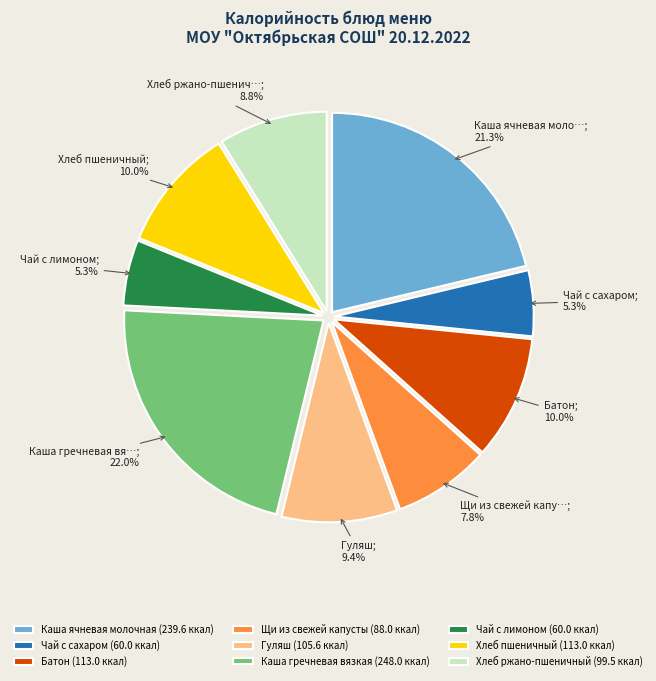

Which category has the biggest portion of the pie?

Каша гречневая вязкая